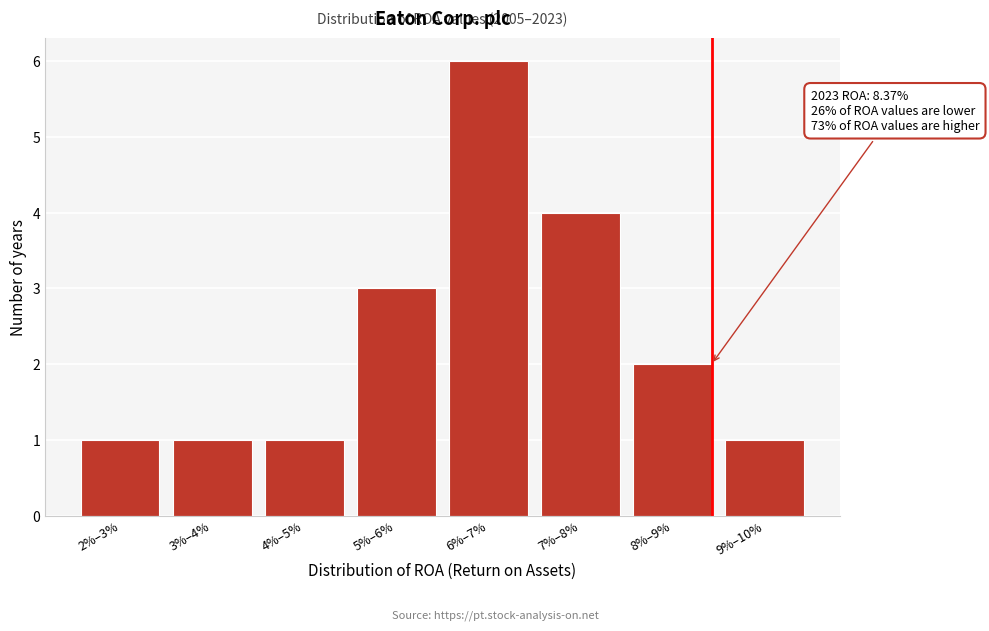

Reading left to right, list all the values displayed in this chart.

2%–3%=1	3%–4%=1	4%–5%=1	5%–6%=3	6%–7%=6	7%–8%=4	8%–9%=2	9%–10%=1